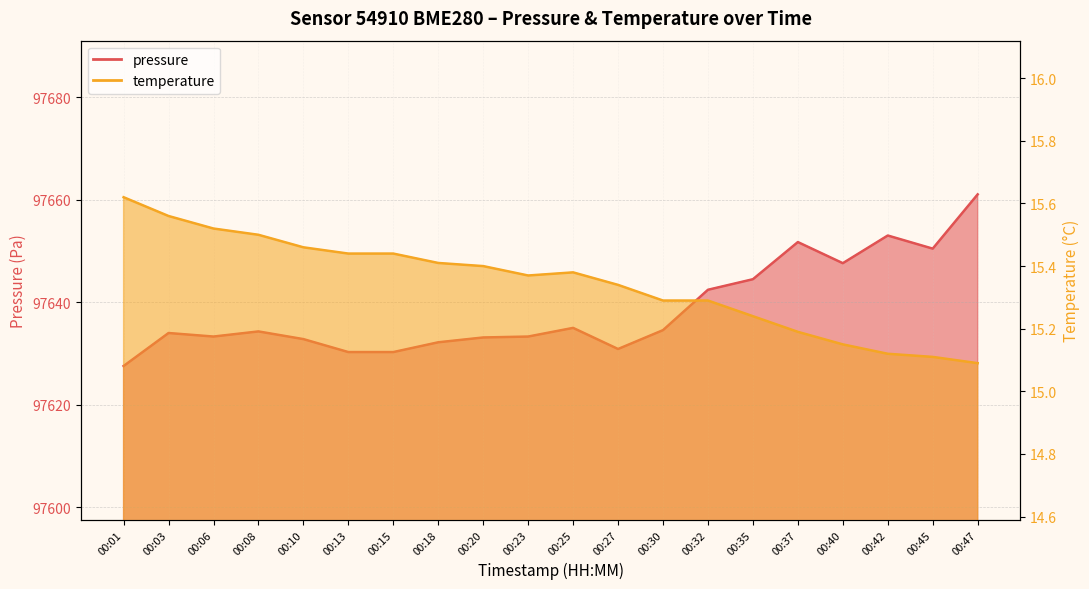

Rank the series at 00:35 from highest to lowest value.

pressure, temperature